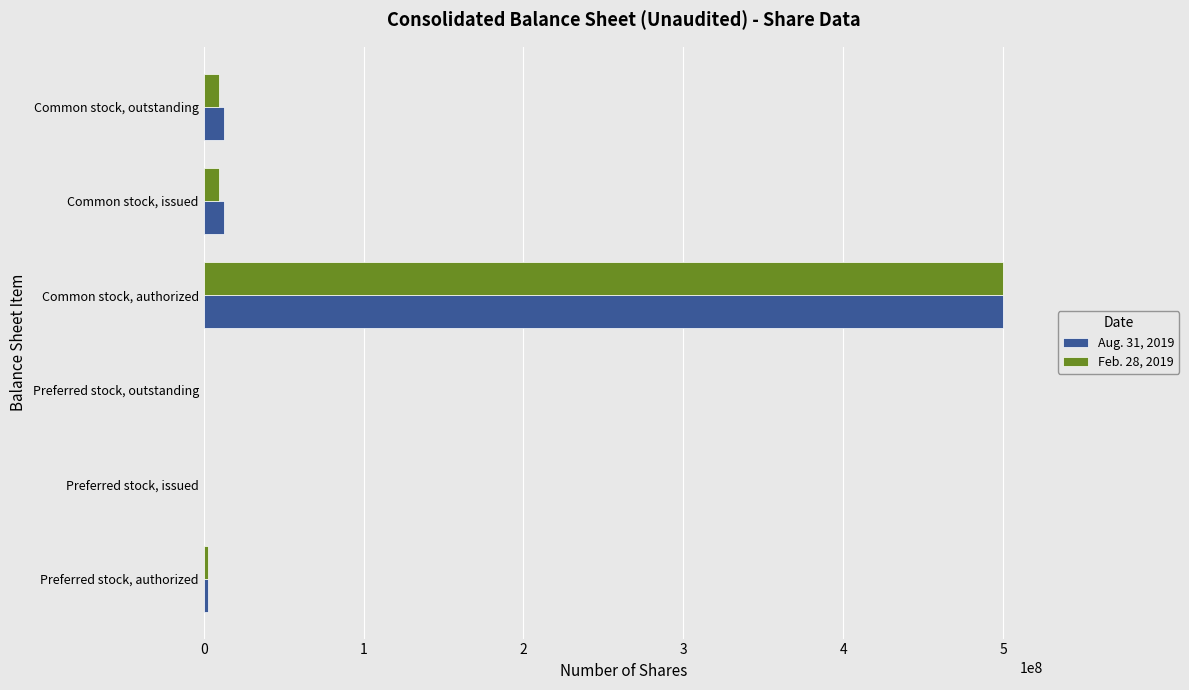

What is the maximum value shown in the chart?

500000000